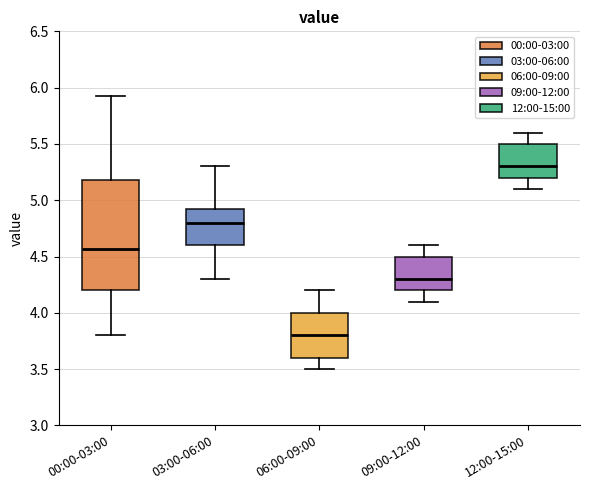

Comparing the boxes themselves (not the whiskers), which one is the tallest?

00:00-03:00